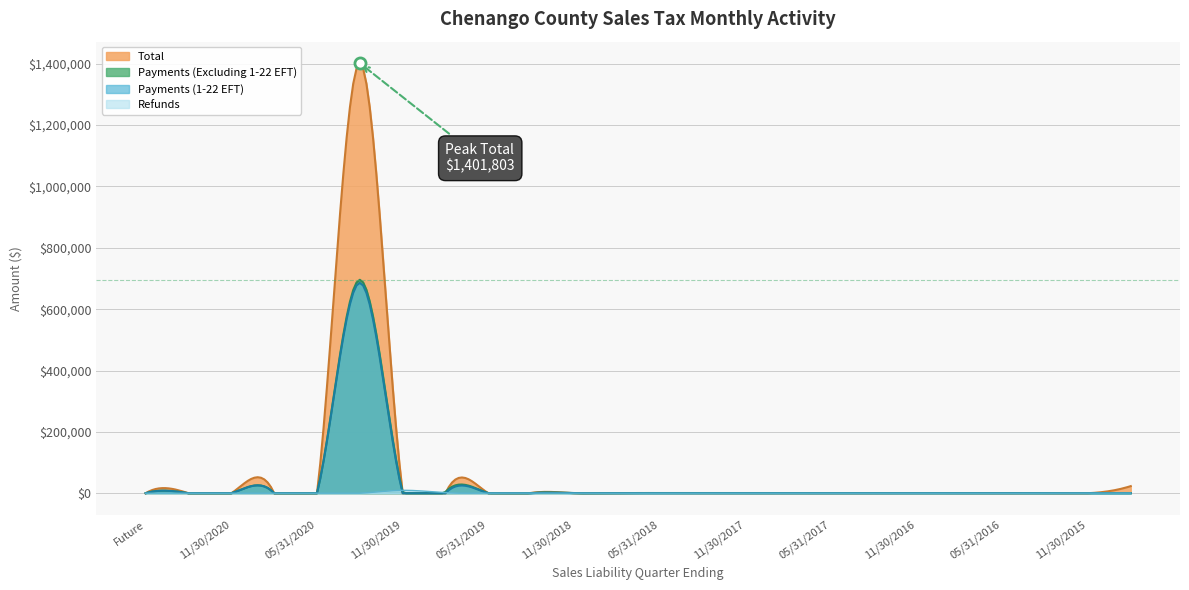

Rank the series at 05/31/2019 from lowest to highest value.

Payments (1-22 EFT), Refunds, Total, Payments (Excluding 1-22 EFT)